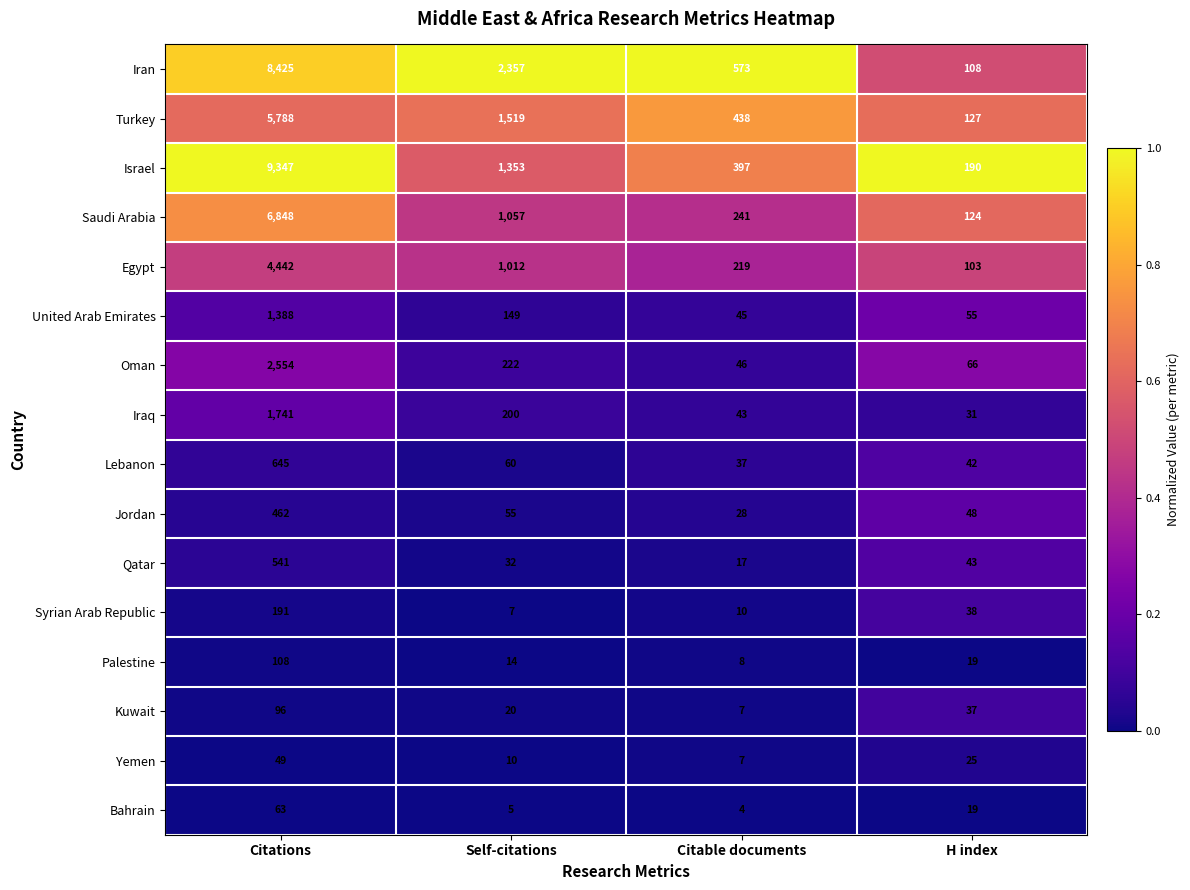

Read the Israel value at Citations, to the nearest 10.

9350